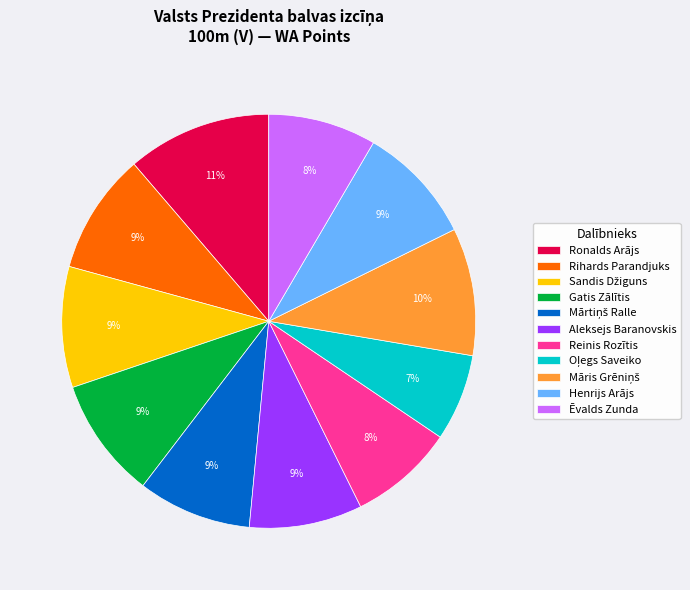

Which has a higher value, Ronalds Arājs or Gatis Zālītis?

Ronalds Arājs